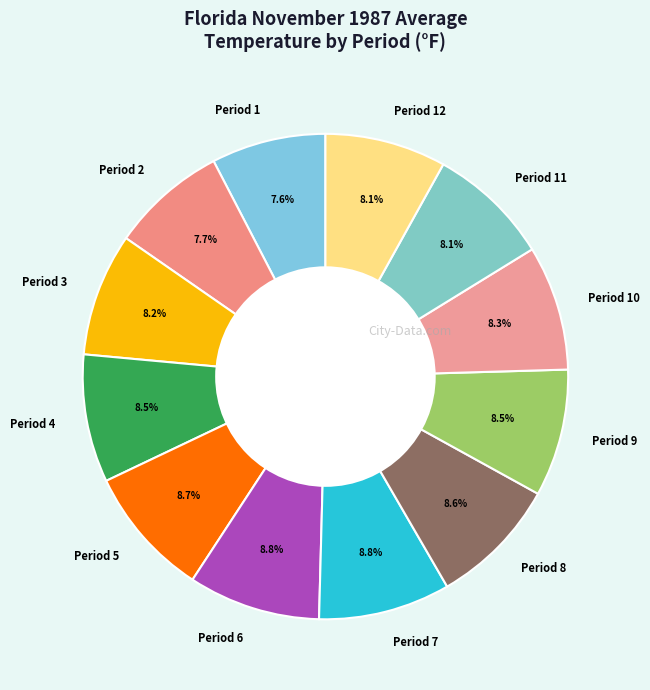

Is Period 2 the majority of the pie?

No